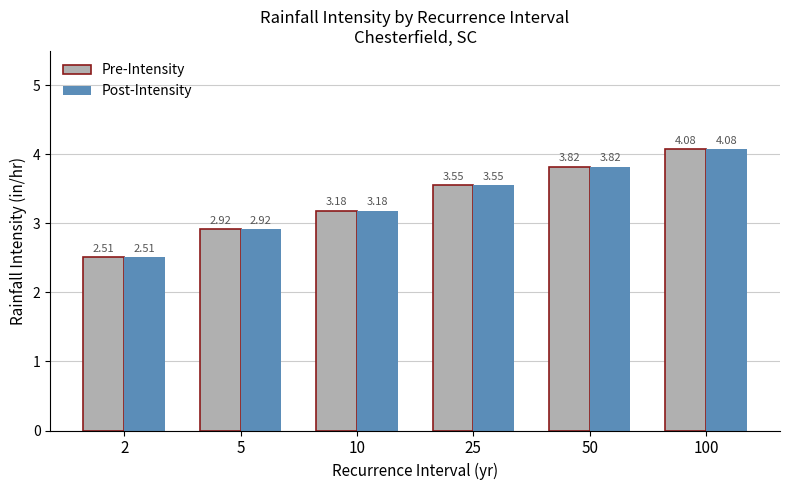

How many categories are shown in the chart?

6